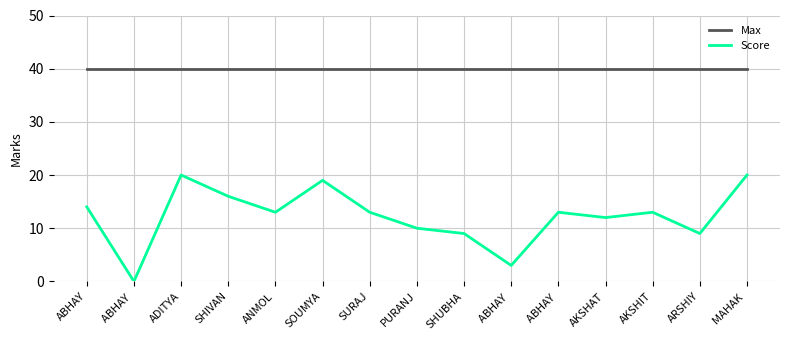

At AKSHAT, list the series in order from smallest to largest.

Score, Max